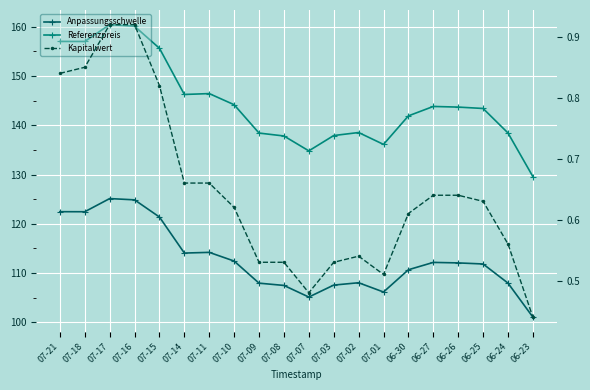

At which category does Kapitalwert reach its first local valley?

07-07